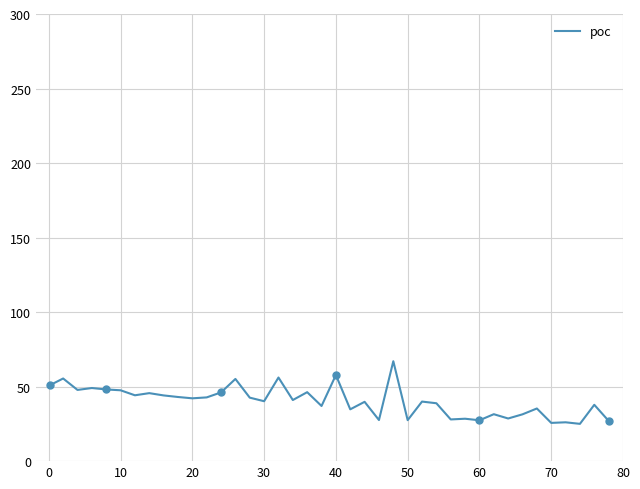

True or false: poc has a value of 34.9 at 40.

False